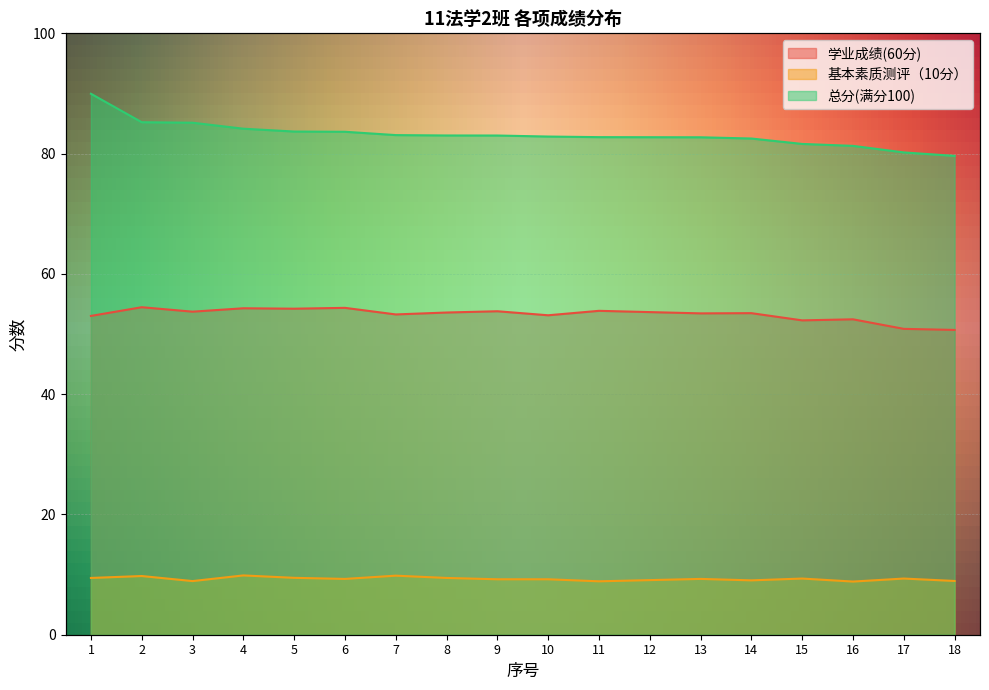

At 17, list the series in order from smallest to largest.

基本素质测评（10分）, 学业成绩(60分), 总分(满分100)